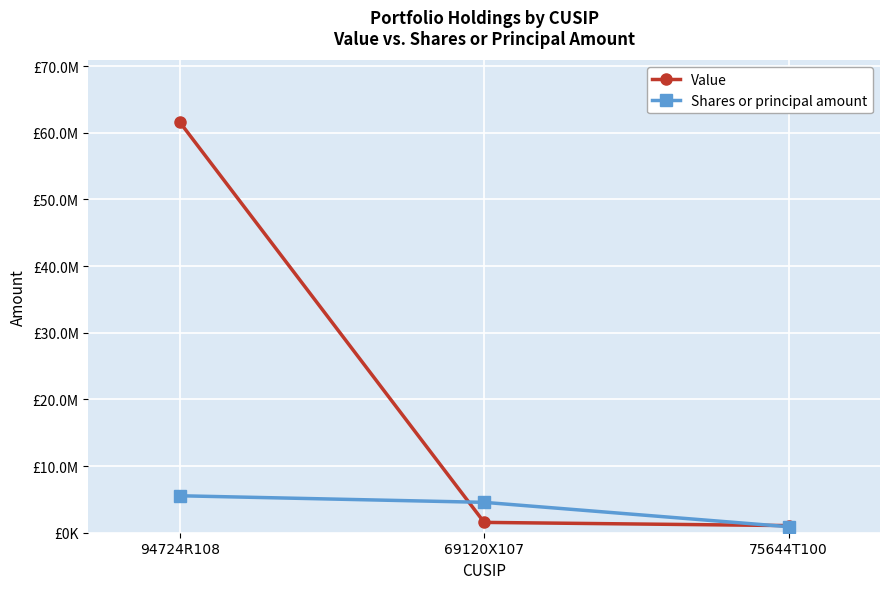

Where is Shares or principal amount nearest to the value 3221824?

69120X107